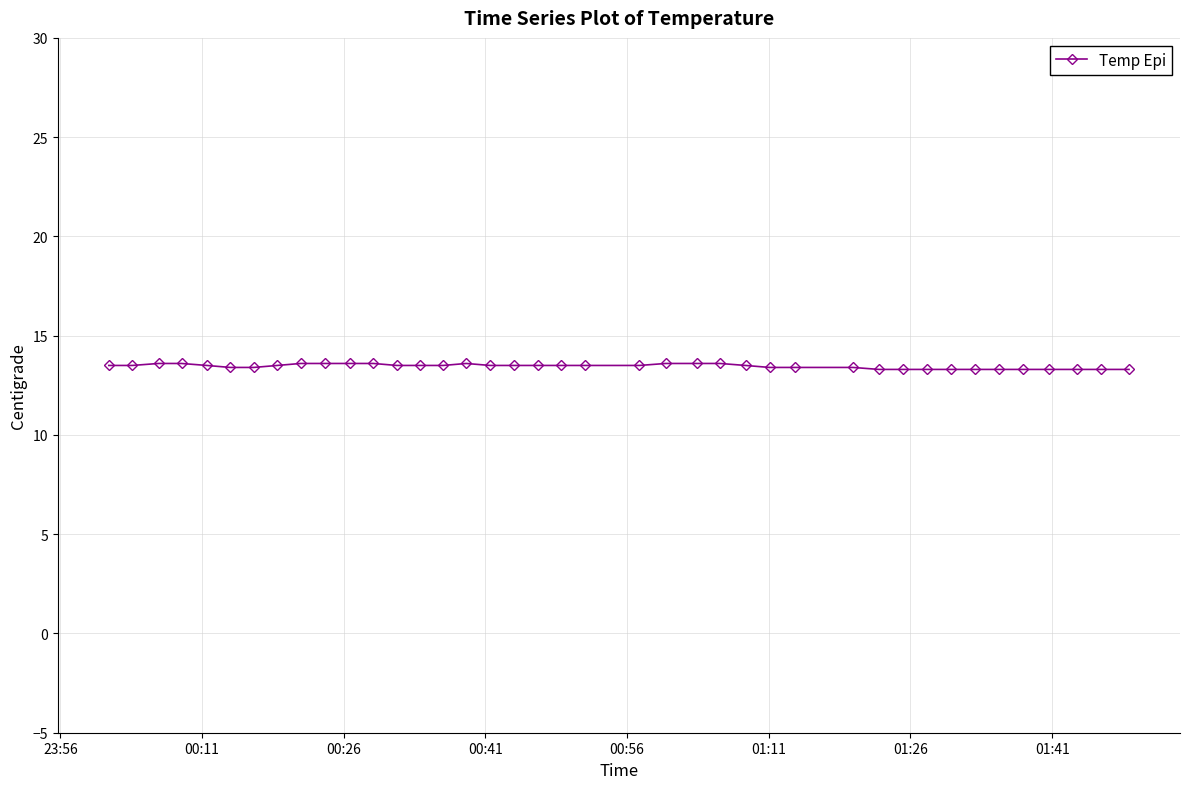

What is the minimum value shown in the chart?

13.3